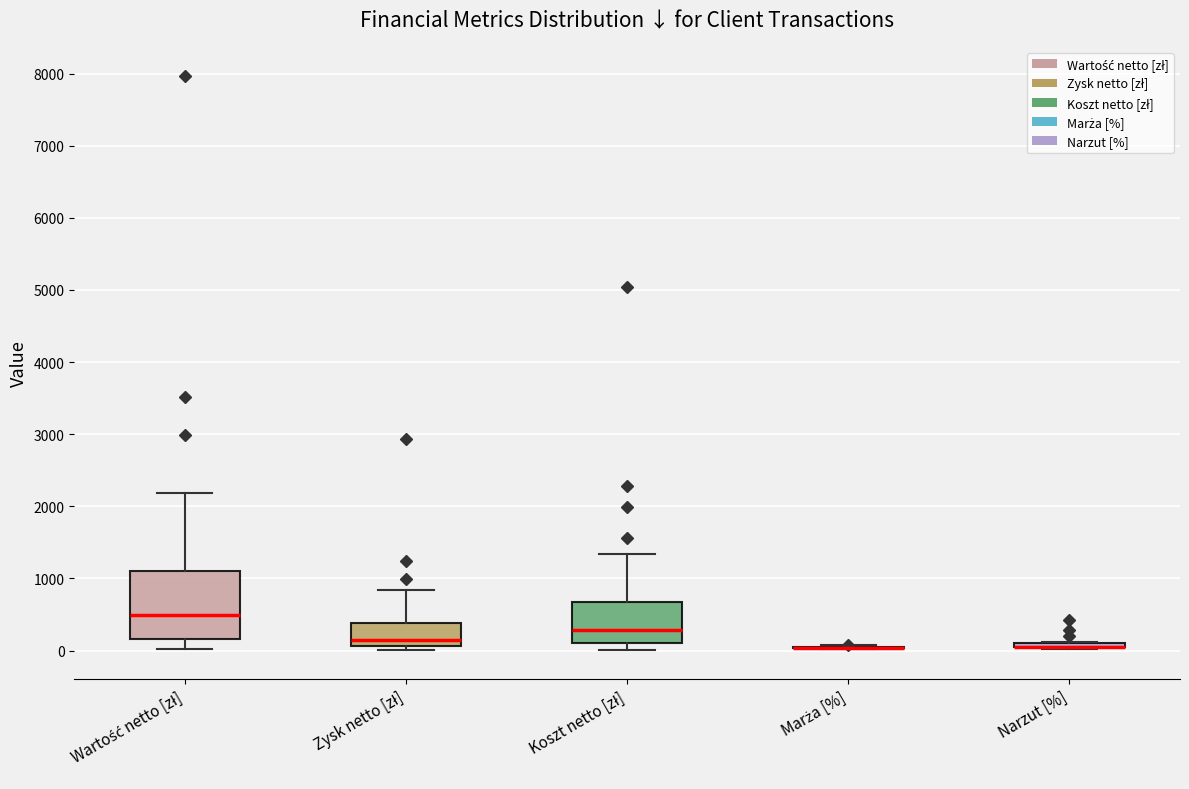

Where does the median line of the box for Koszt netto [zł] sit on the y-axis? The values are not printed on the chart, so give them approximately, as read against the axis.

300